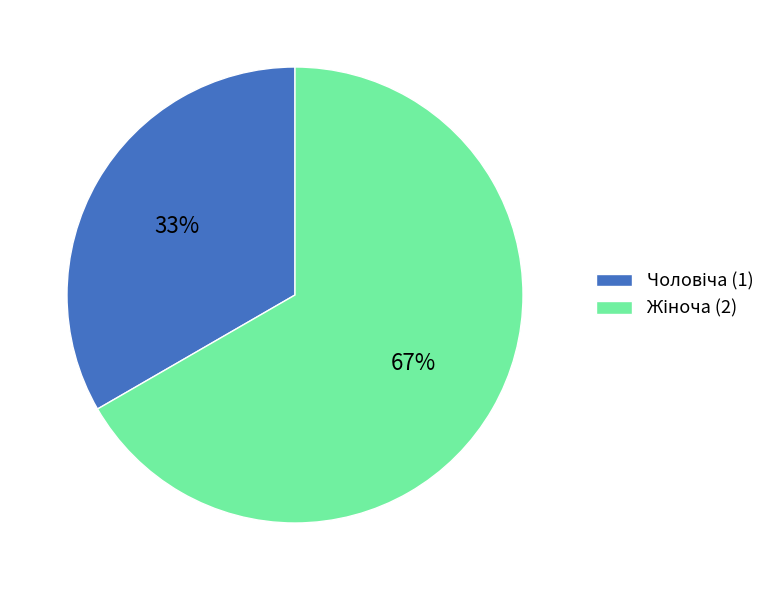

Is there any slice that represents more than half of the pie?

Yes